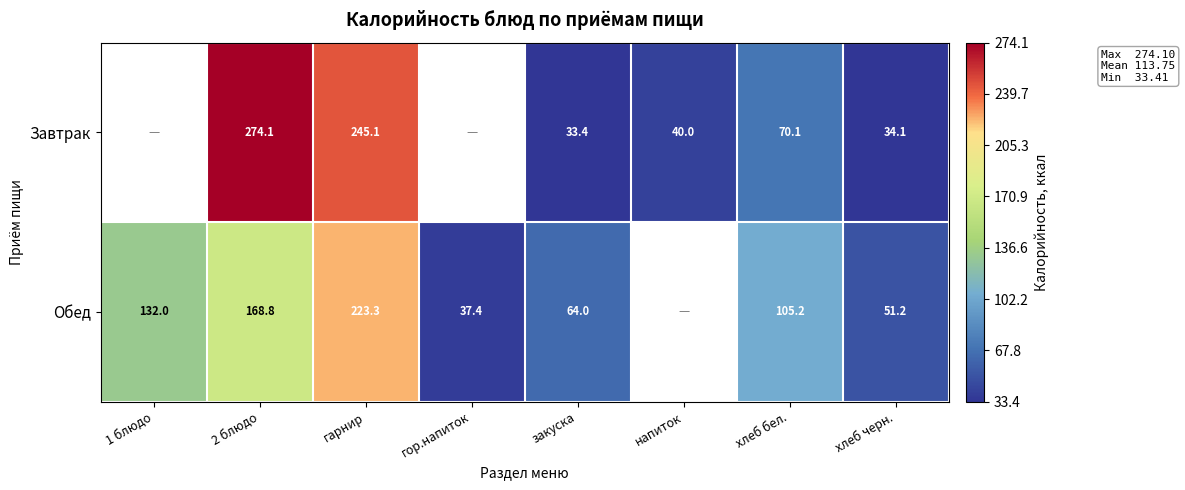

Is it true that Завтрак equals 34.1 at хлеб черн.?

True